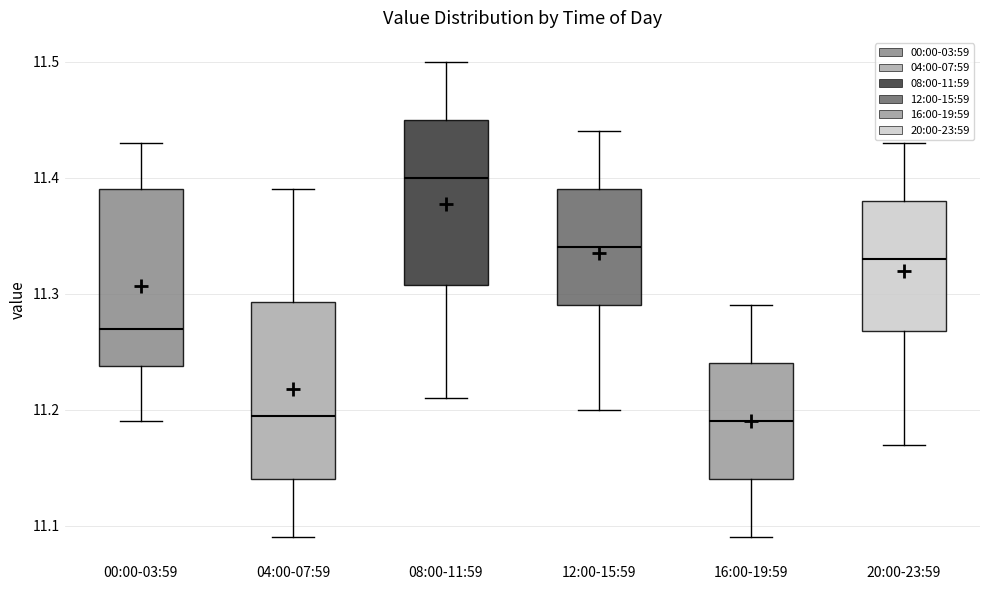

Where does the lower whisker of the box for 20:00-23:59 end on the y-axis? The values are not printed on the chart, so give them approximately, as read against the axis.

11.17